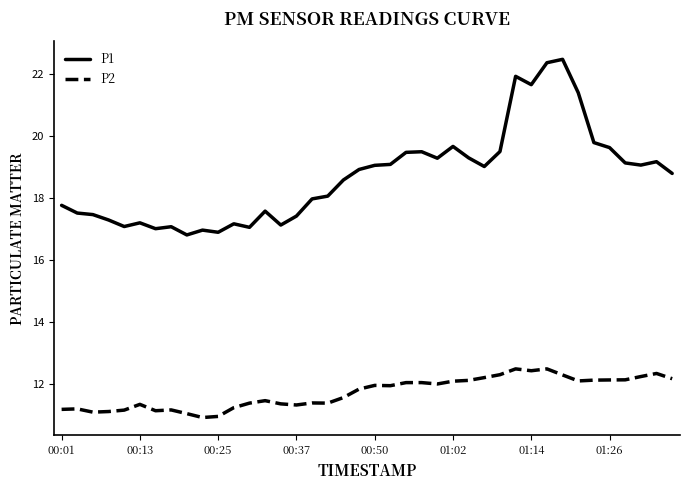

True or false: P1 and P2 cross at least once.

False